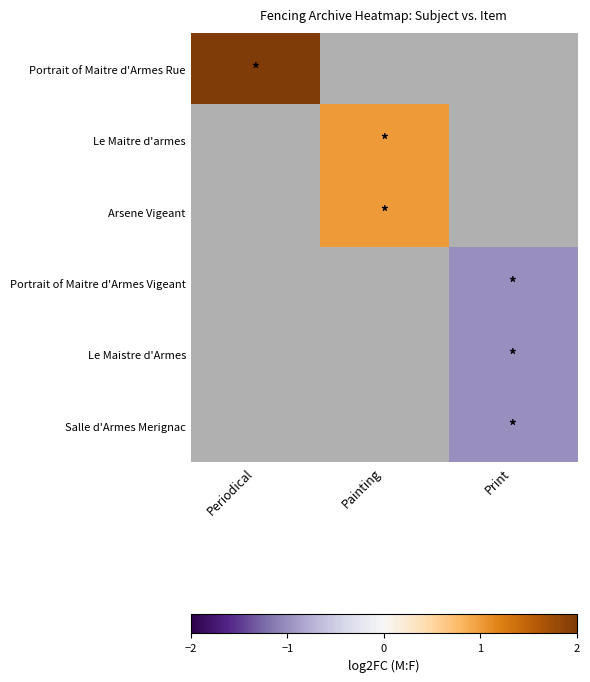

Which has a higher value, Painting or Periodical?

Periodical